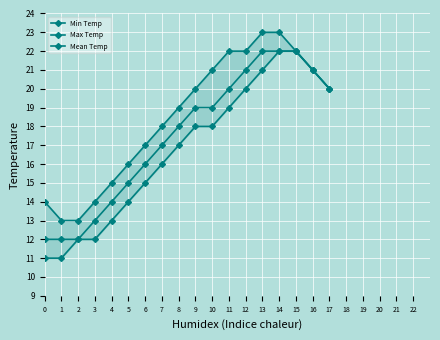

Which series has the largest total across all categories?

Max Temp